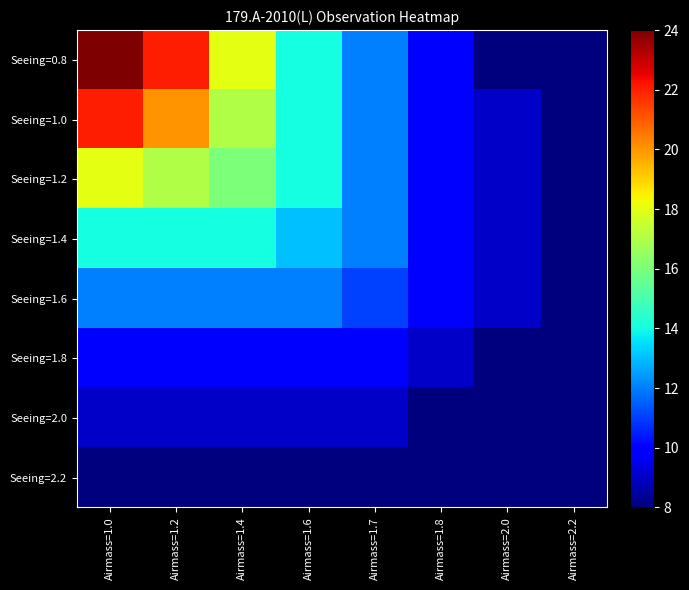

Which series has the largest range (max minus min)?

Seeing=0.8